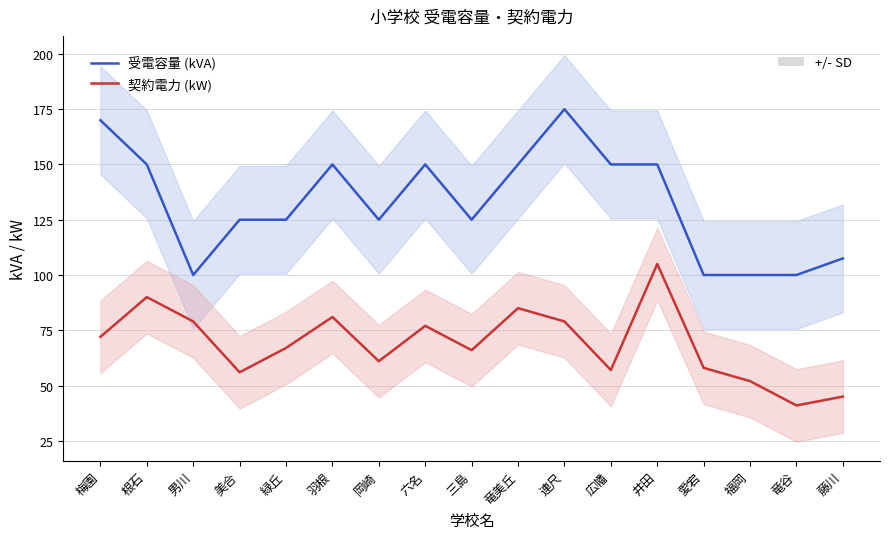

True or false: 契約電力 (kW) and 受電容量 (kVA) intersect in this chart.

False